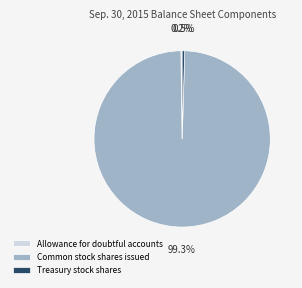

What is the total percentage of Treasury stock shares and Common stock shares issued?

99.8%